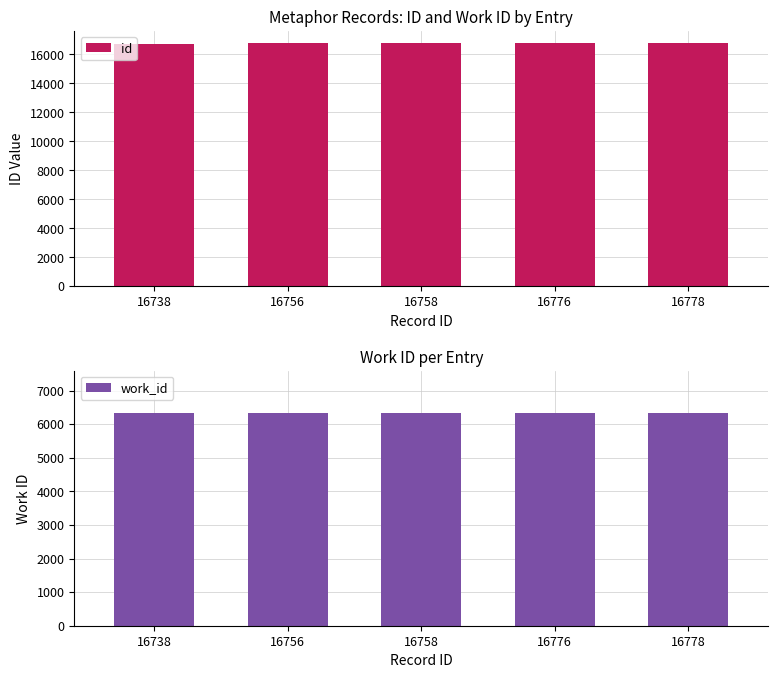

Which category has the highest value in the id series?

16778